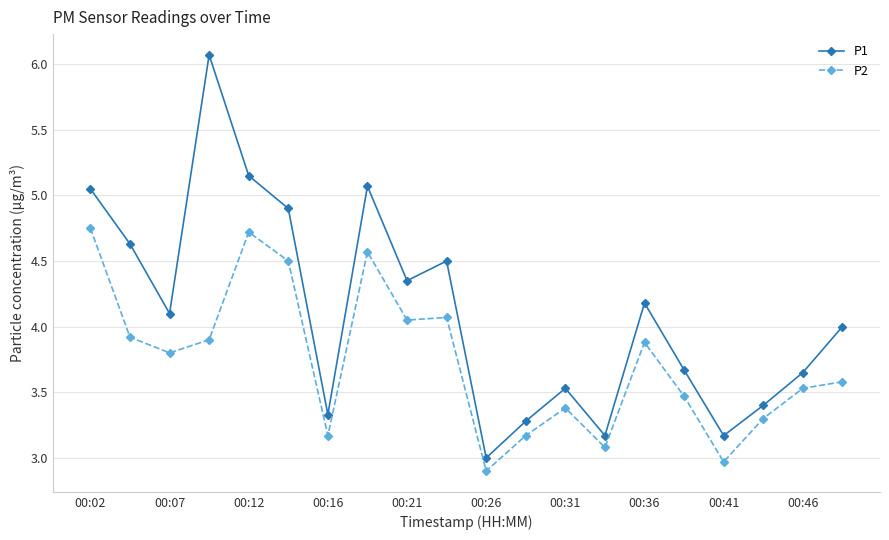

True or false: P2 and P1 intersect in this chart.

False